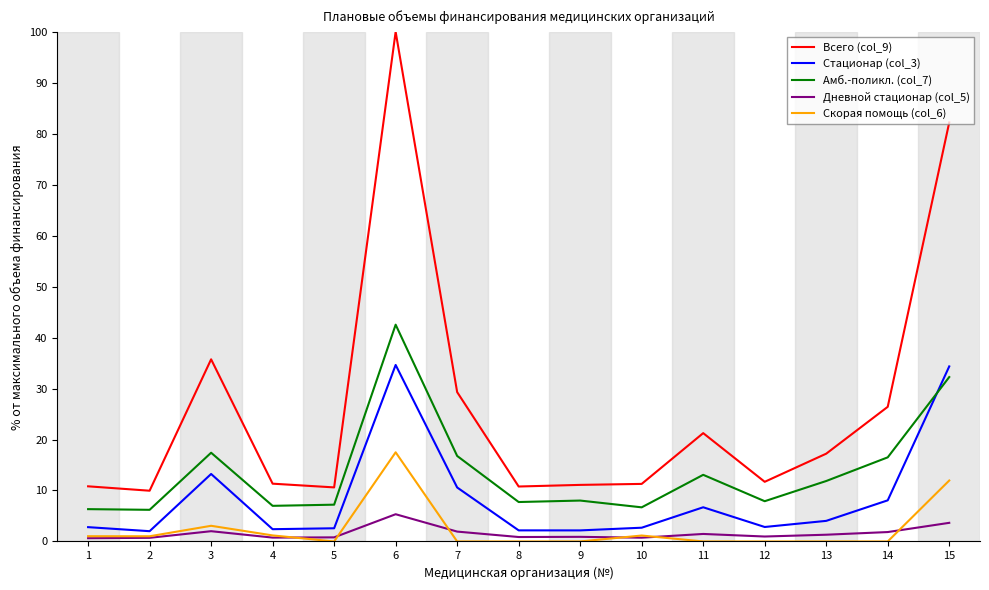

What is the spread (max minus min) of values at 1?

10.2